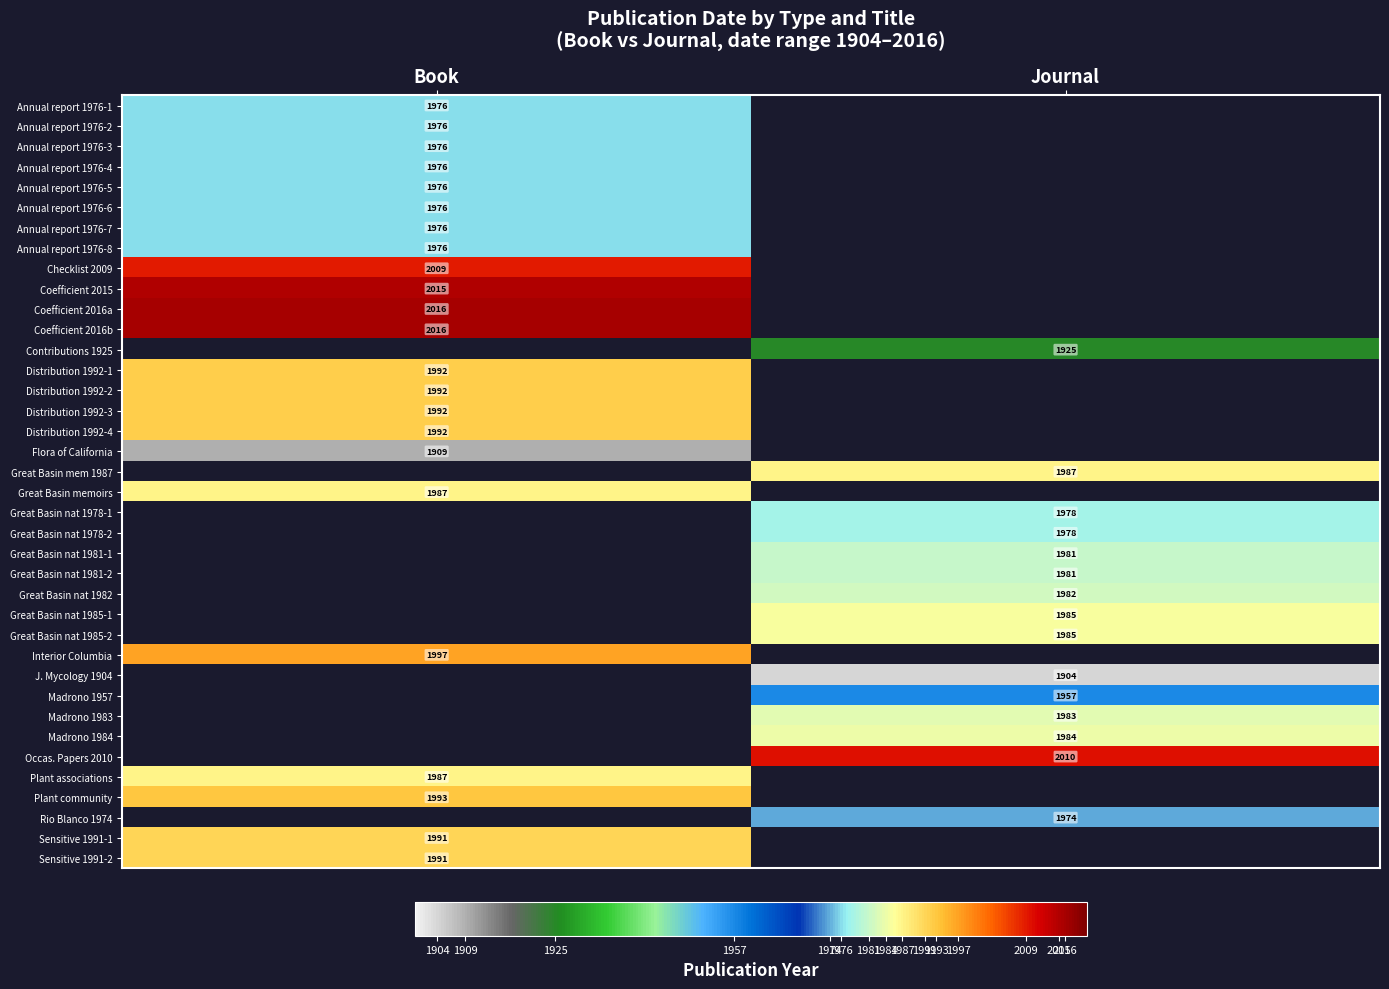

At which category does the chart reach its peak across all series?

Book